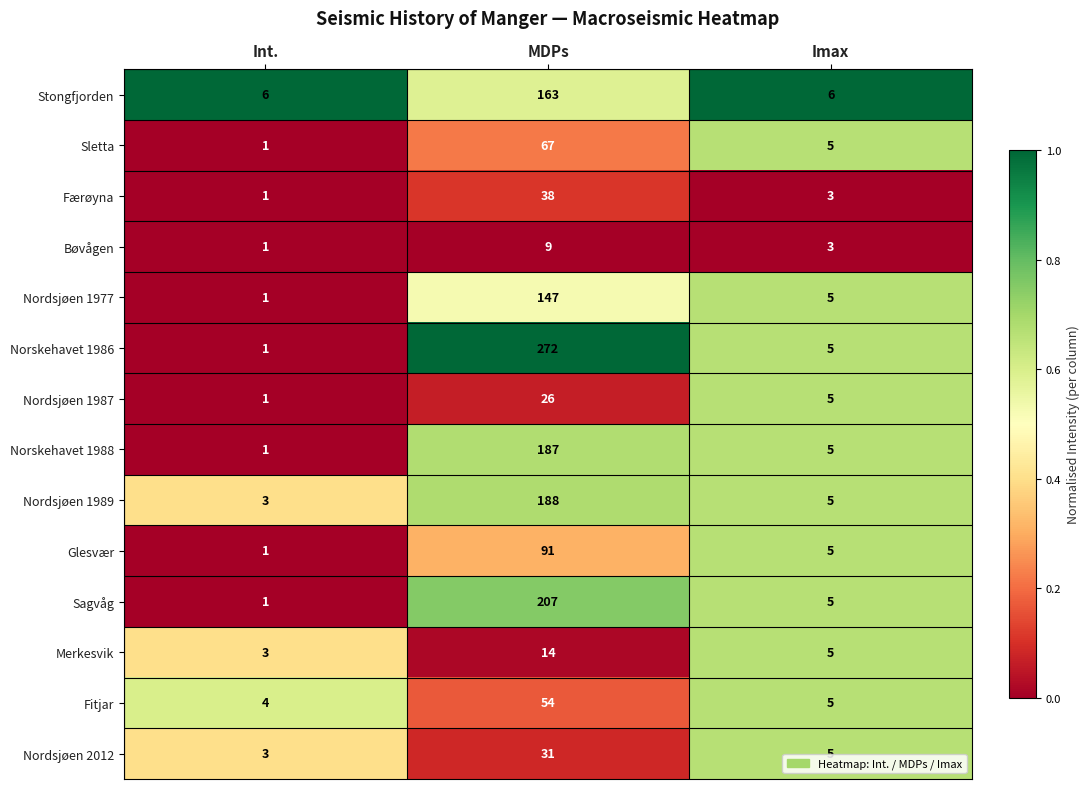

At which category is the sum across all series the highest?

MDPs